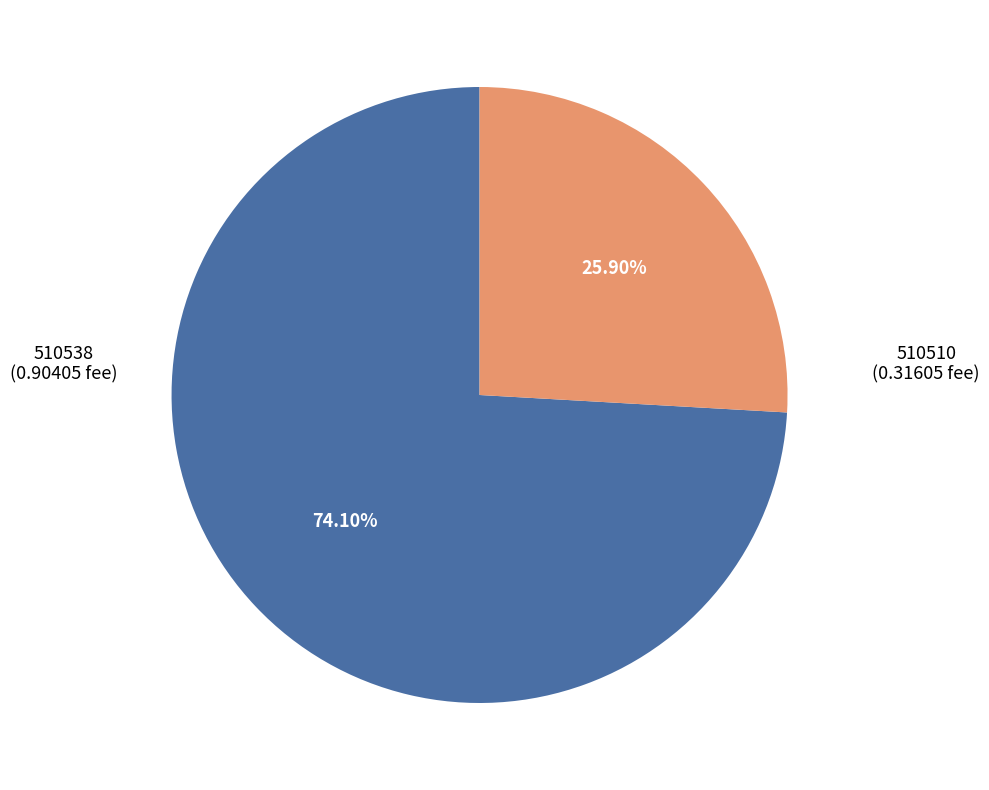

Is there a majority slice in this chart?

Yes